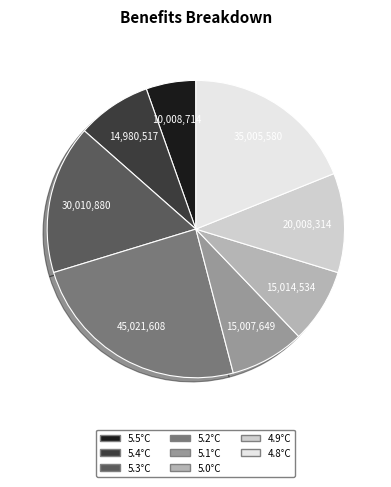

Is there a majority slice in this chart?

No